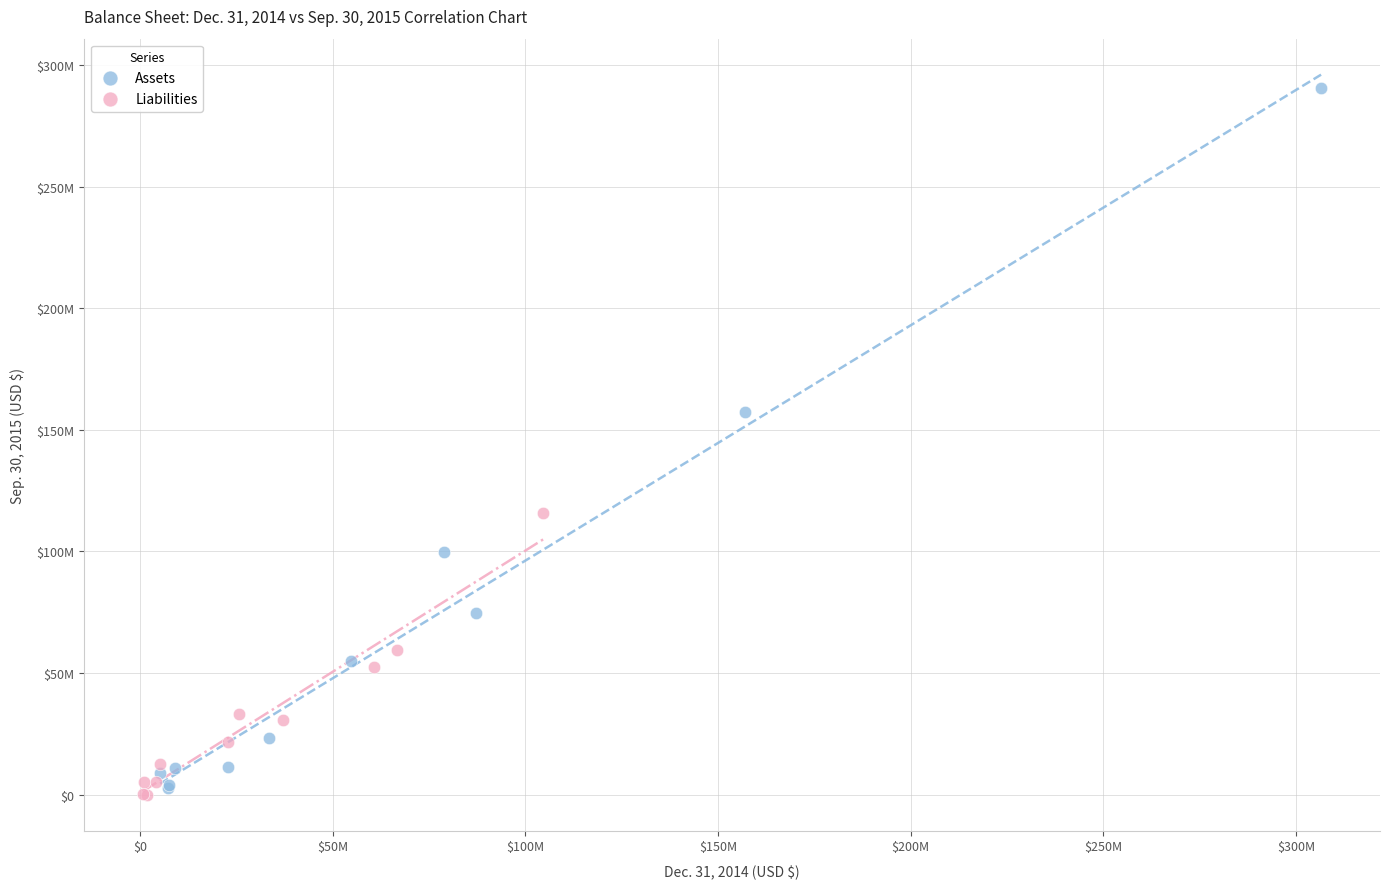

What are all the series names shown in the legend?

Assets, Liabilities